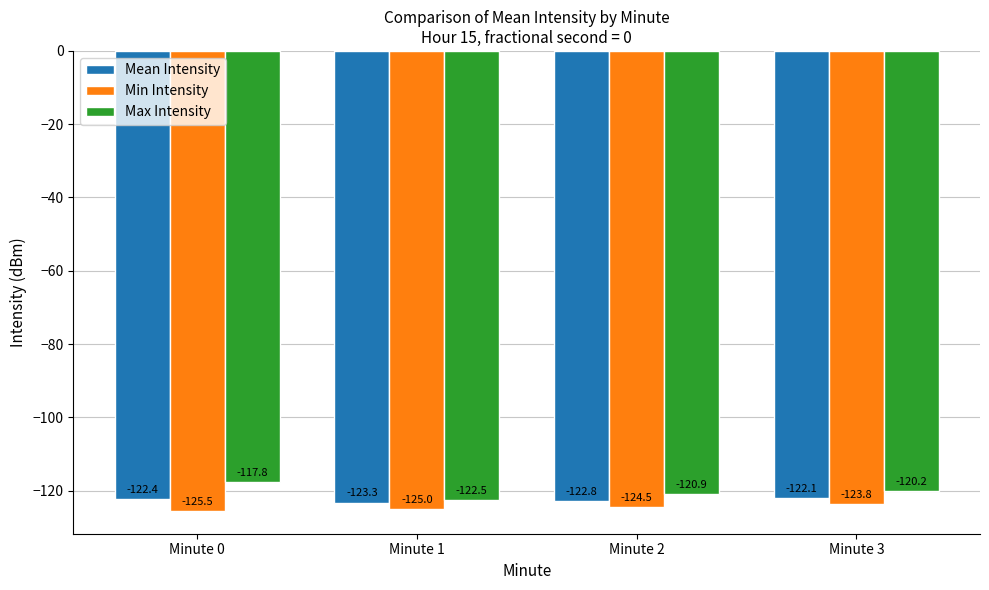

Reading left to right, transcribe all the data shown in this chart.

Mean Intensity: Minute 0=-122.4	Minute 1=-123.3	Minute 2=-122.8	Minute 3=-122.1
Min Intensity: Minute 0=-125.5	Minute 1=-125.0	Minute 2=-124.5	Minute 3=-123.8
Max Intensity: Minute 0=-117.8	Minute 1=-122.5	Minute 2=-120.9	Minute 3=-120.2